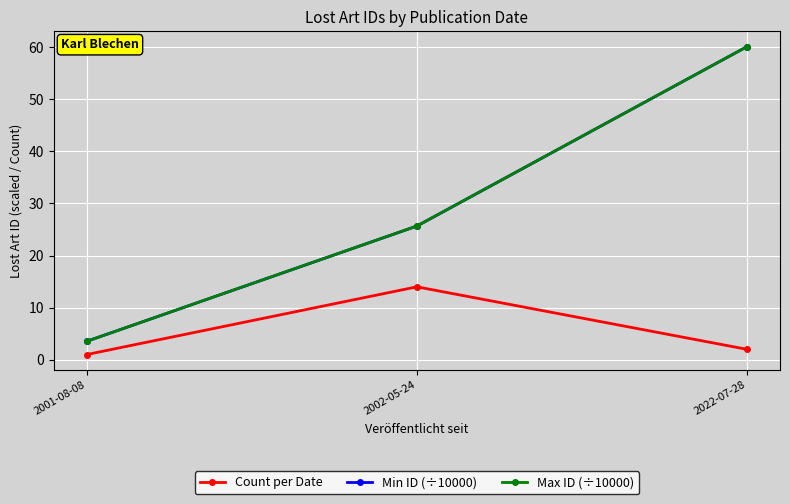

The value of Max ID (÷10000) at 2001-08-08 is 3.5. True or false?

True